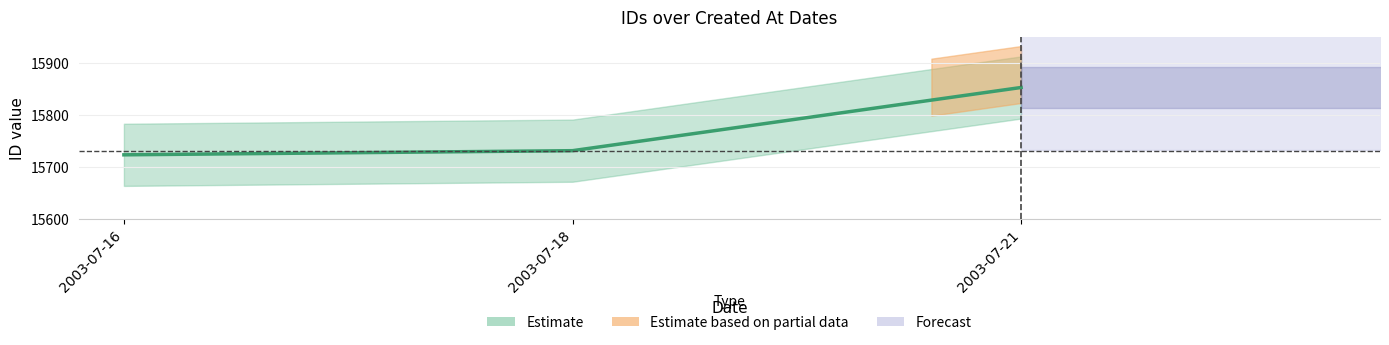

How many lines are shown in the chart?

1